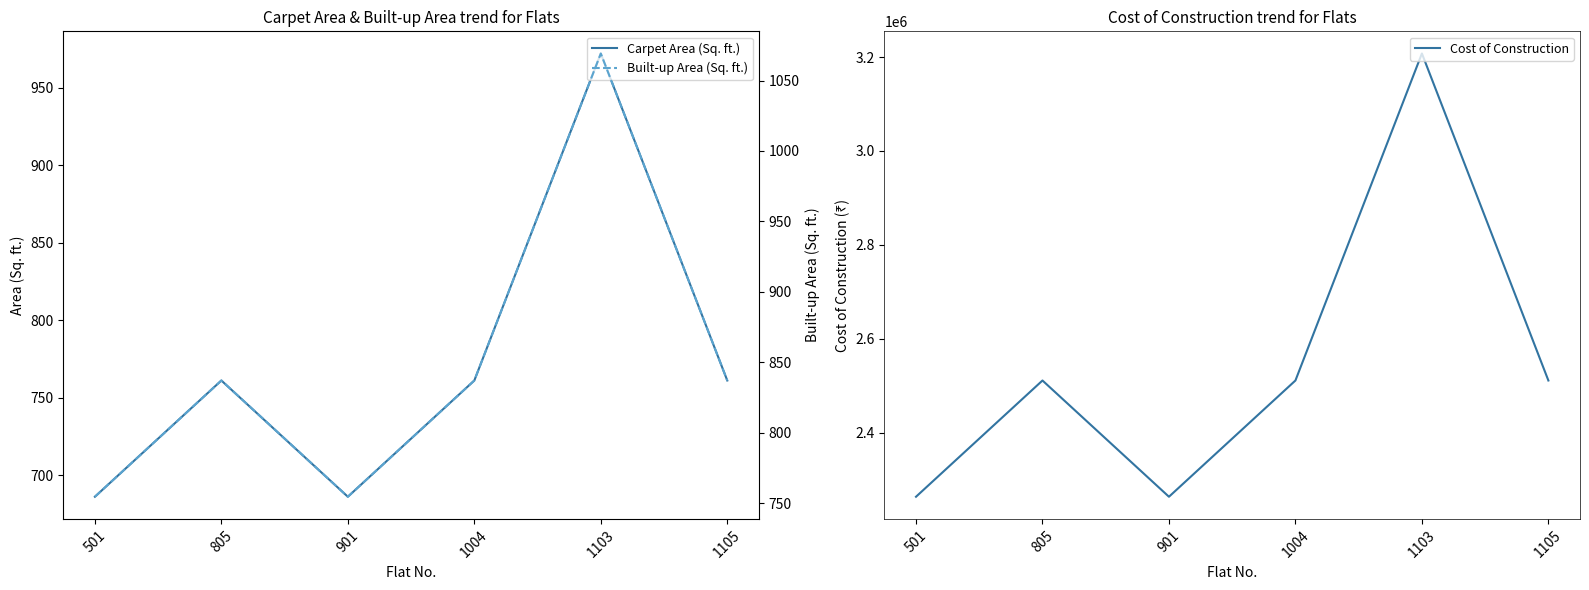

In Cost of Construction, how many points are lower than both neighbors (excluding endpoints)?

1